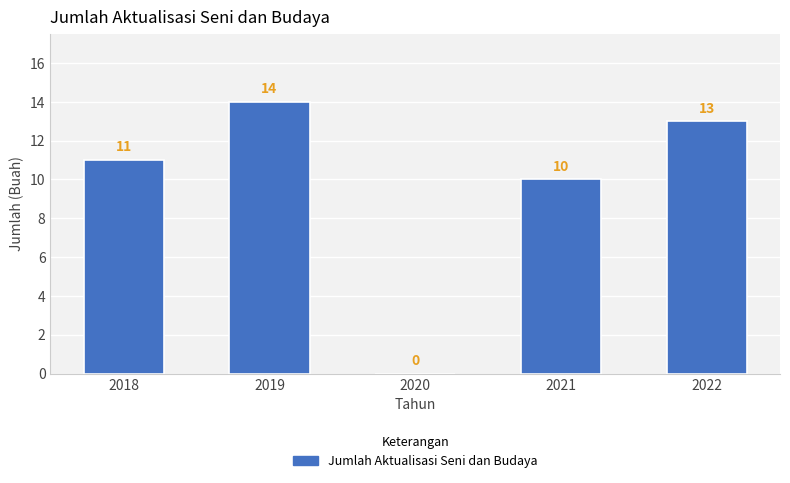

What is the maximum value shown in the chart?

14